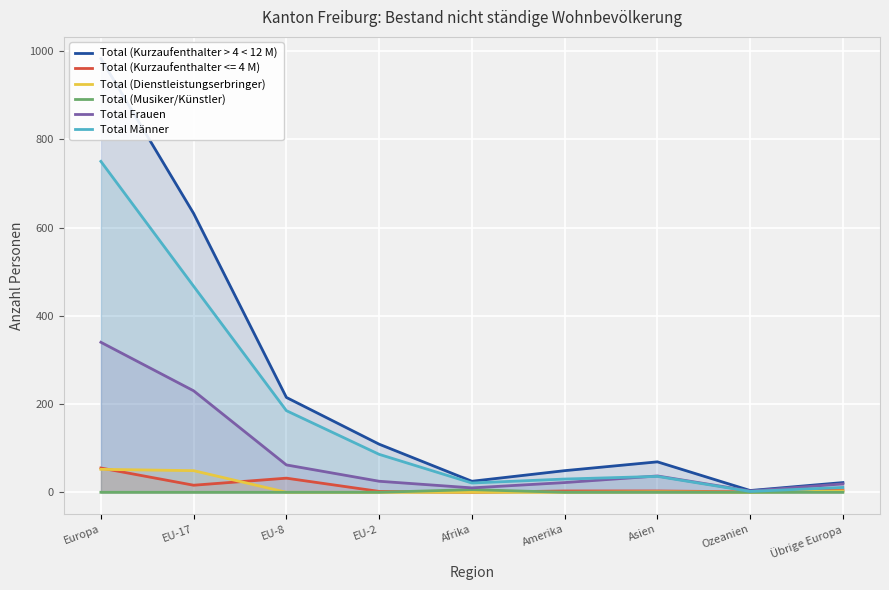

What is the sum of the Total (Kurzaufenthalter > 4 < 12 M) values at Europa and Ozeanien?

987